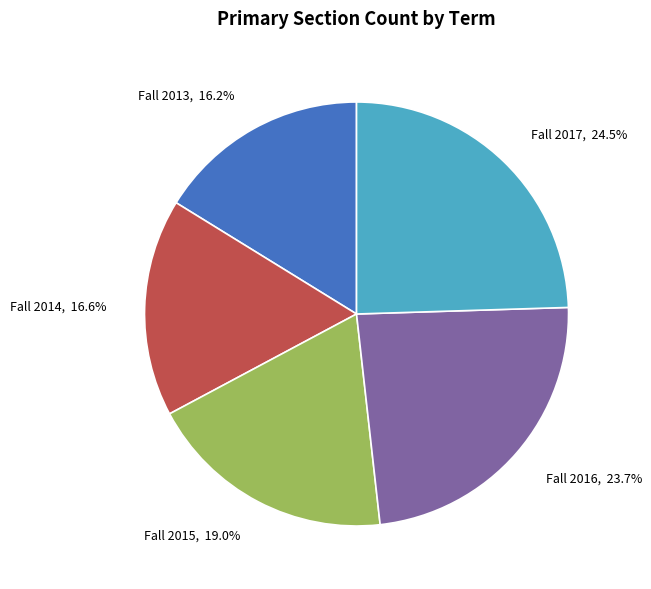

Does Fall 2015 account for over 50% of the chart?

No